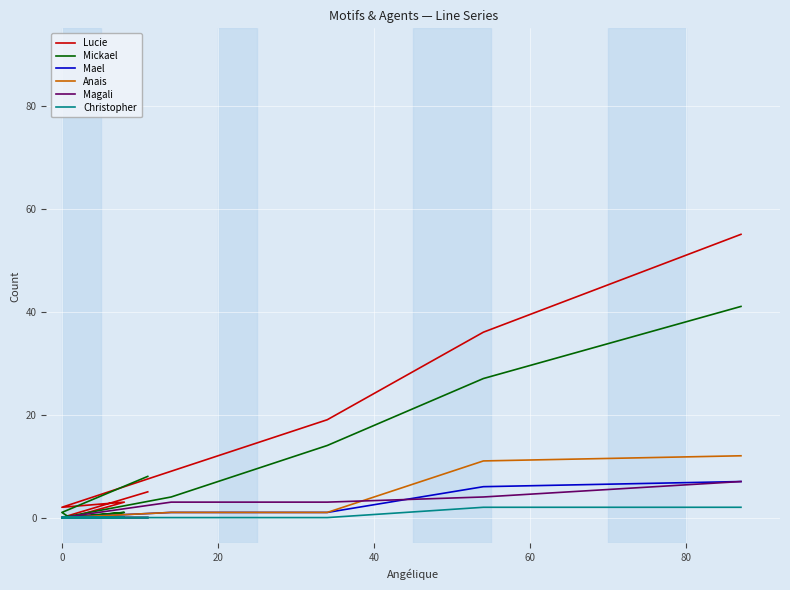

Which series has the largest total across all categories?

Lucie